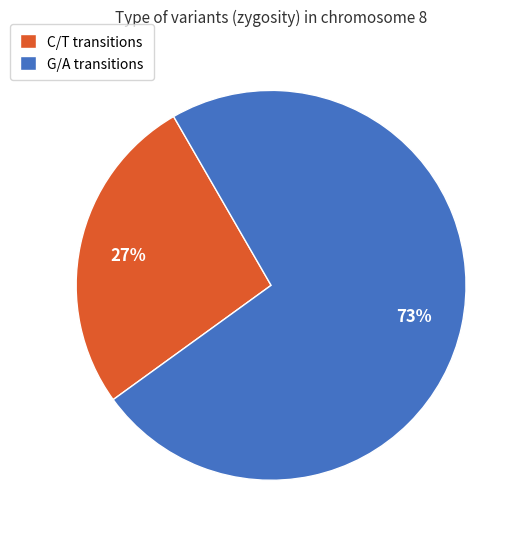

Is there any slice that represents more than half of the pie?

Yes